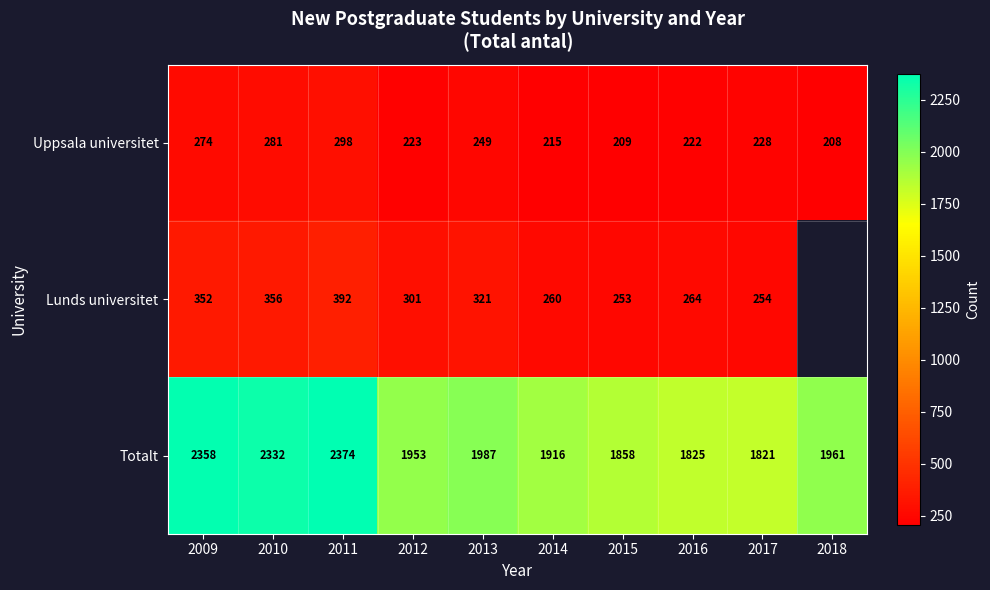

True or false: Totalt has a value of 3238.3 at 2012.

False